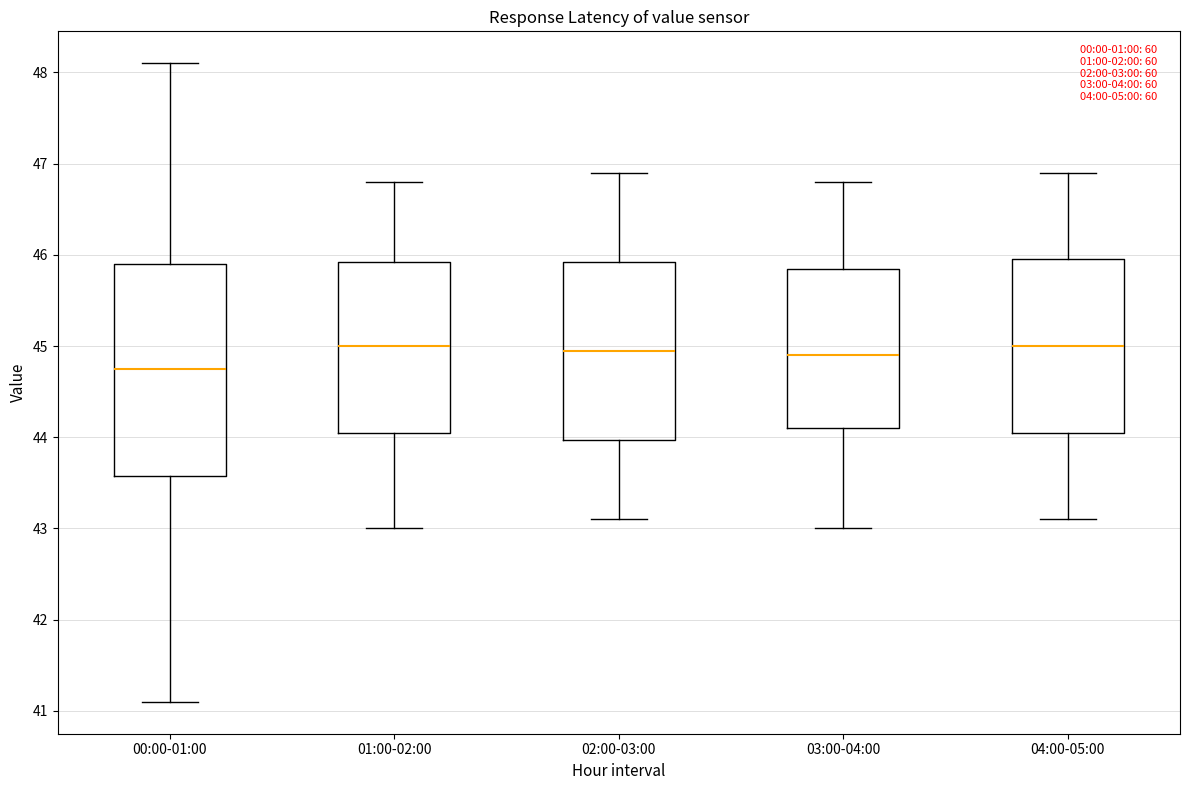

Comparing the boxes themselves (not the whiskers), which one is the tallest?

00:00-01:00